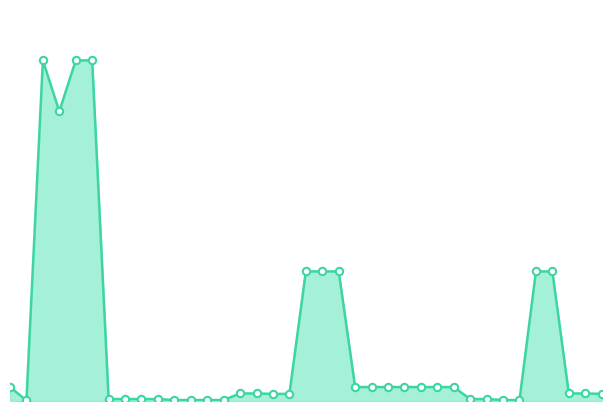

Does the chart have visible grid lines?

No